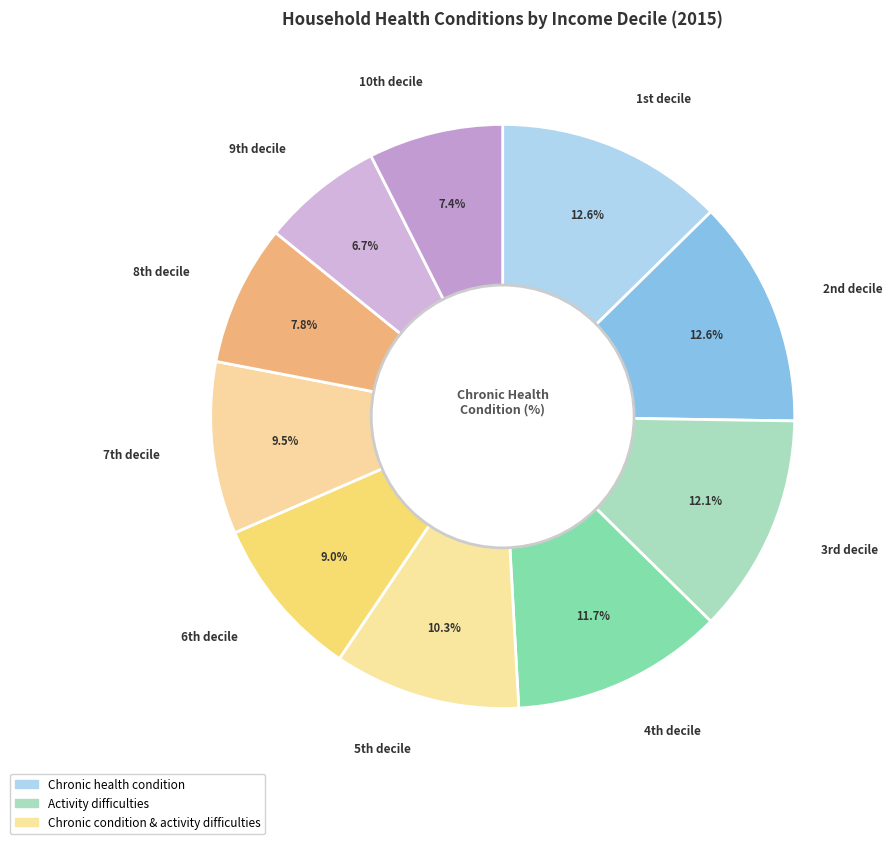

How many slices are in this pie chart?

10